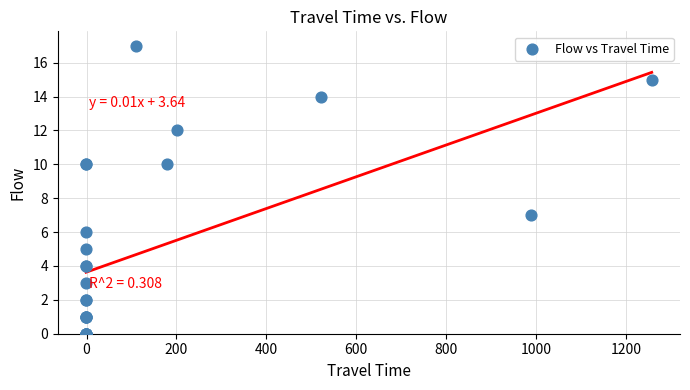

What Y value in the scatter plot is closest to 8?

7